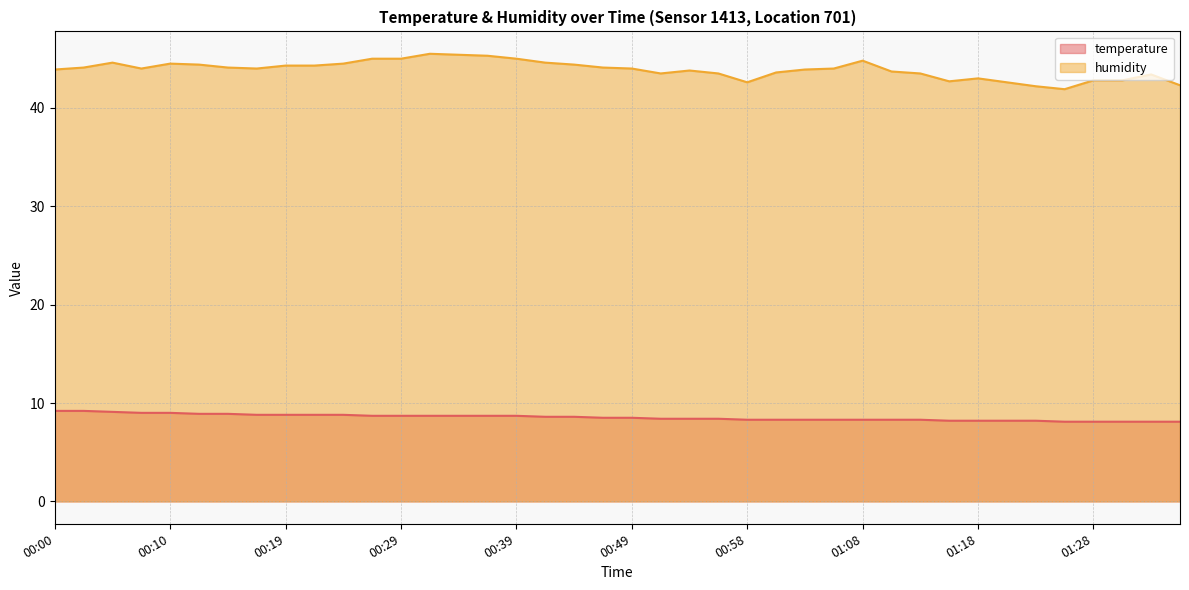

Does the chart display data point markers on the line(s)?

No